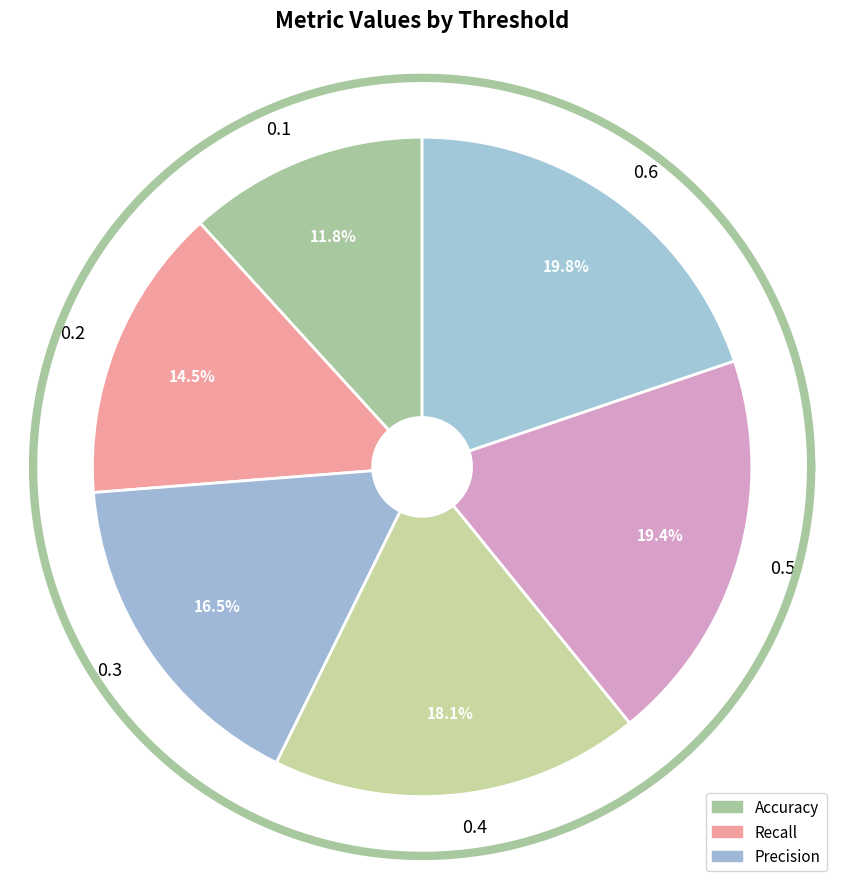

Rank the categories by Precision value from lowest to highest.

0.1, 0.2, 0.3, 0.4, 0.5, 0.6